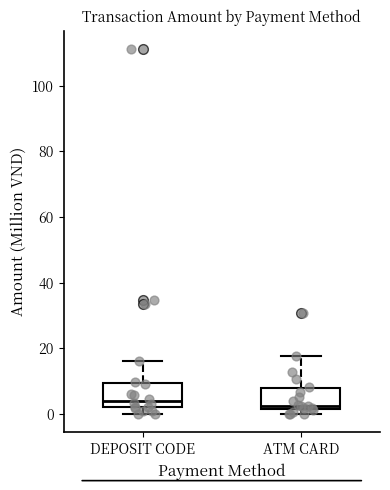

Reading left to right, transcribe this box plot: for each box, give where its median line is, the range the box spans, and where its two whiskers end, as read against the y-axis. The values are not printed on the chart, so give them approximately, as read against the axis.

DEPOSIT CODE: median 4, box 2 to 10, whiskers 0 to 16
ATM CARD: median 2 (just above the box's lower edge), box 2 to 8, whiskers 0 to 18